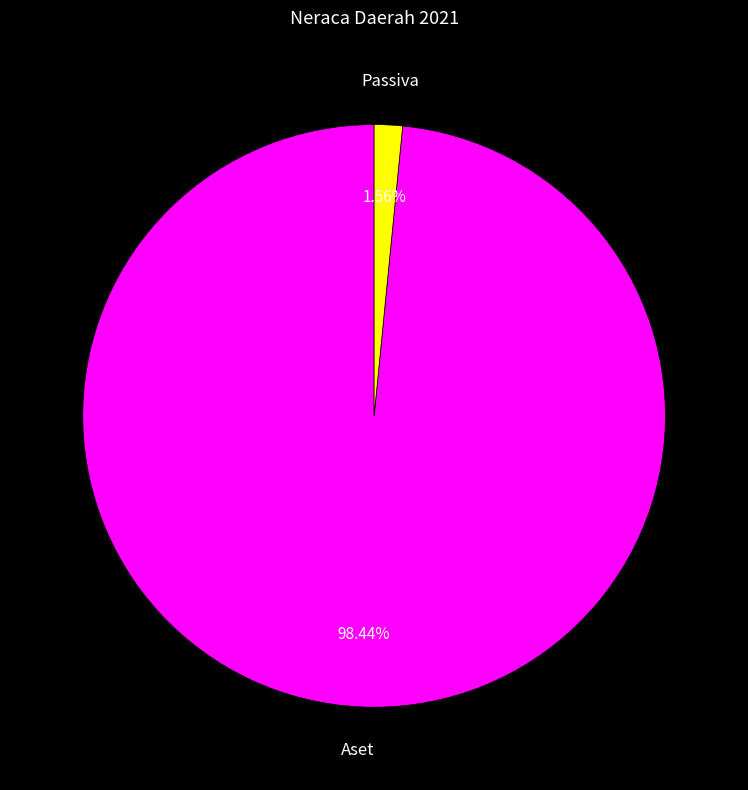

What percentage is the Aset slice, to the nearest percent?

98%